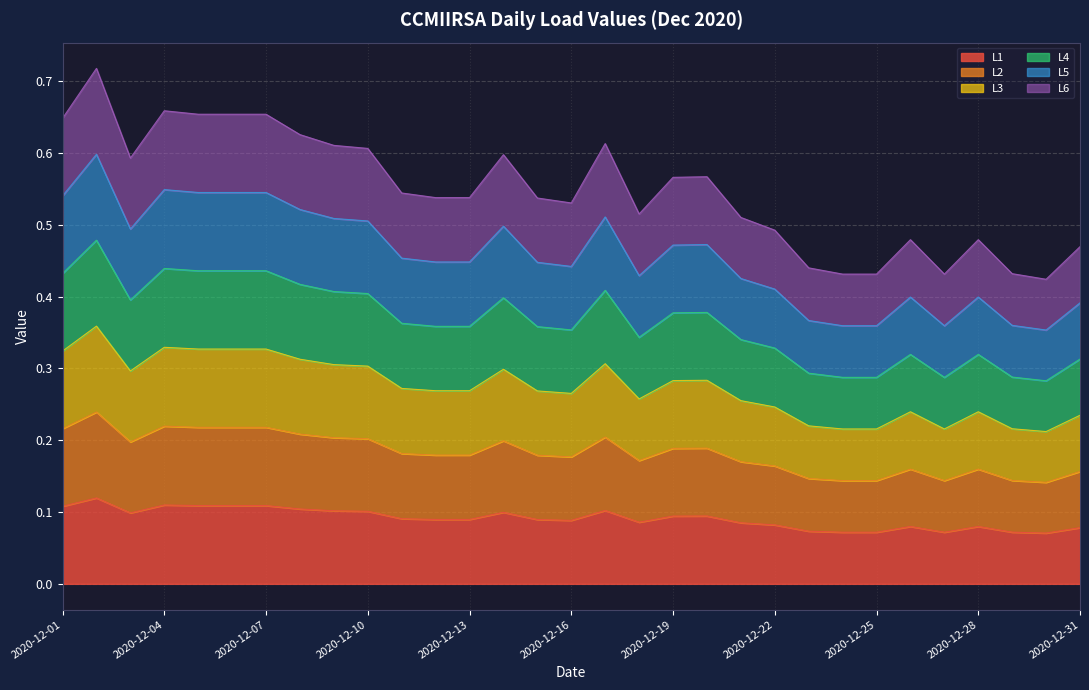

The value of L5 at 2020-12-15 is 0.4. True or false?

True